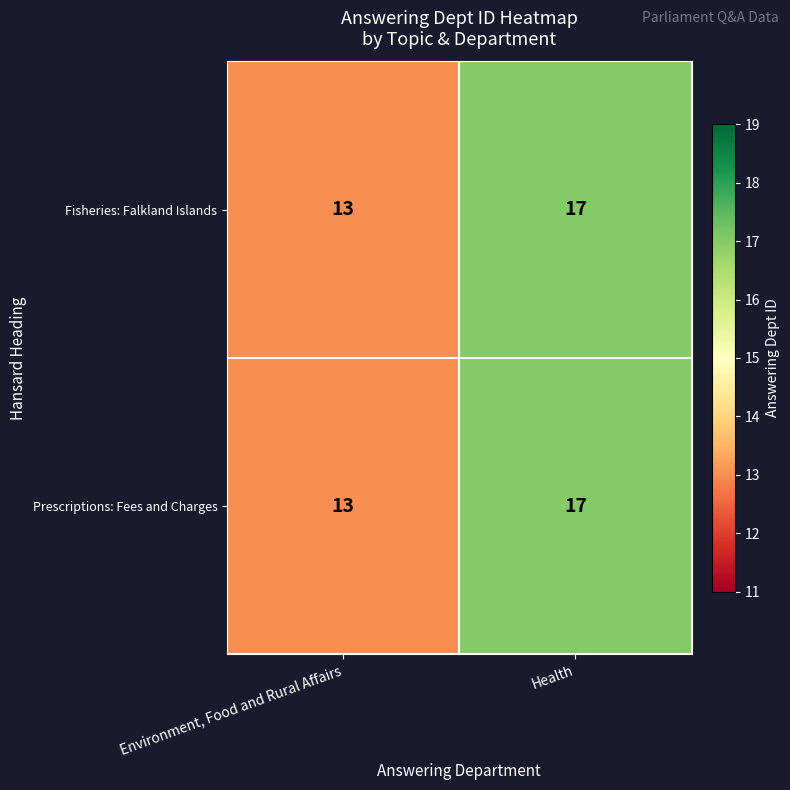

Reading left to right, transcribe all the data shown in this chart.

Fisheries: Falkland Islands: 13	17
Prescriptions: Fees and Charges: 13	17